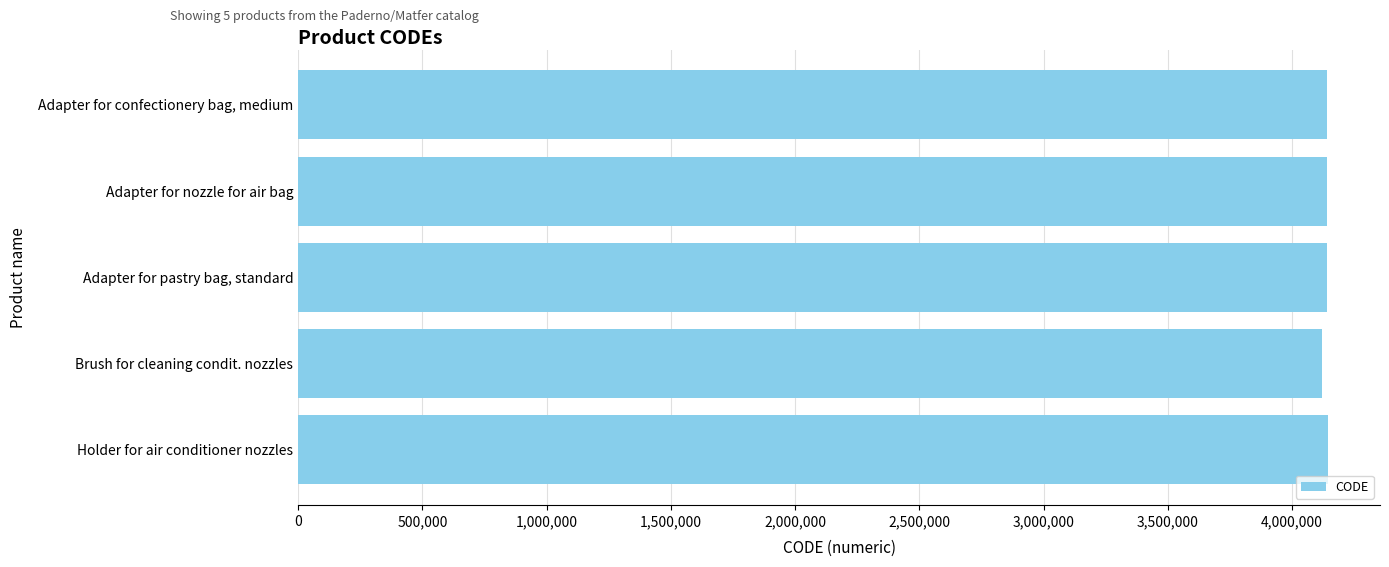

What is the maximum value shown in the chart?

4146499